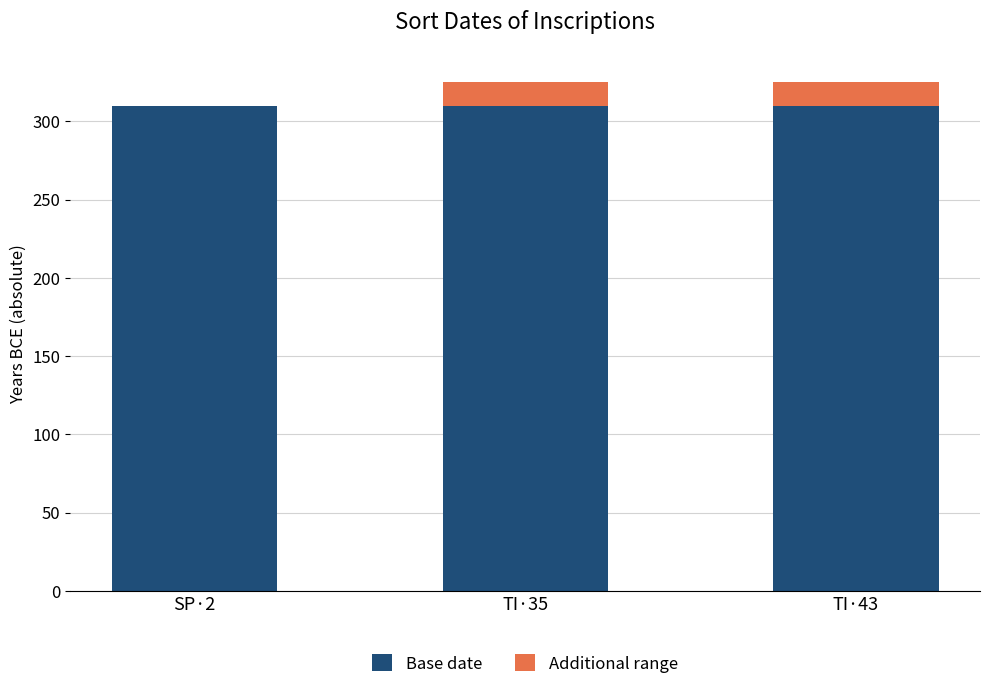

What is the highest value of the Base date series?

310